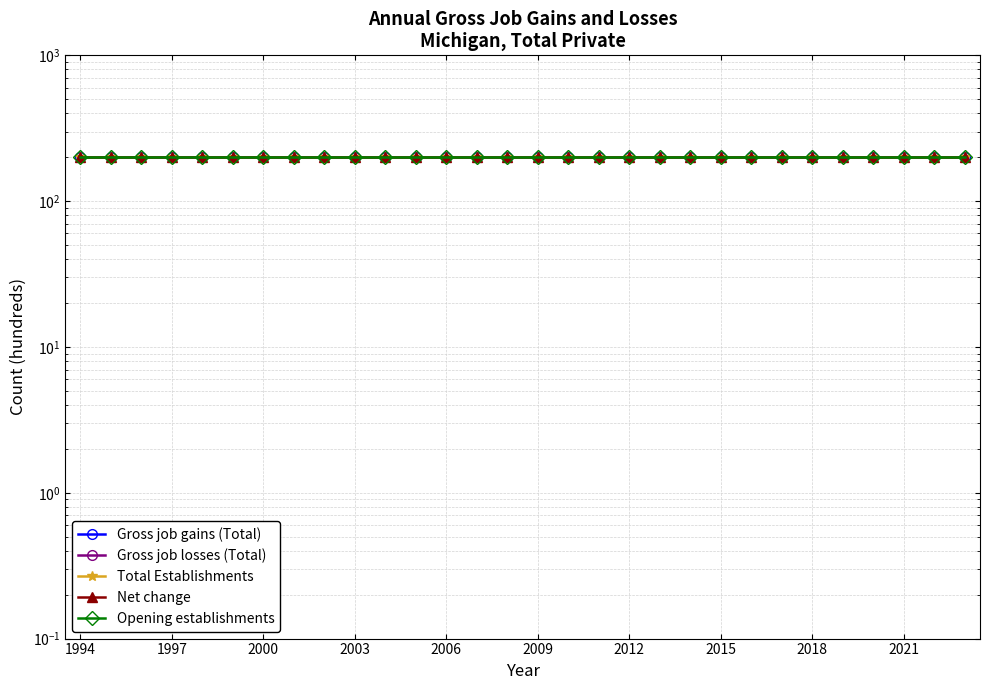

True or false: Net change has a value of 266 at 20.

False